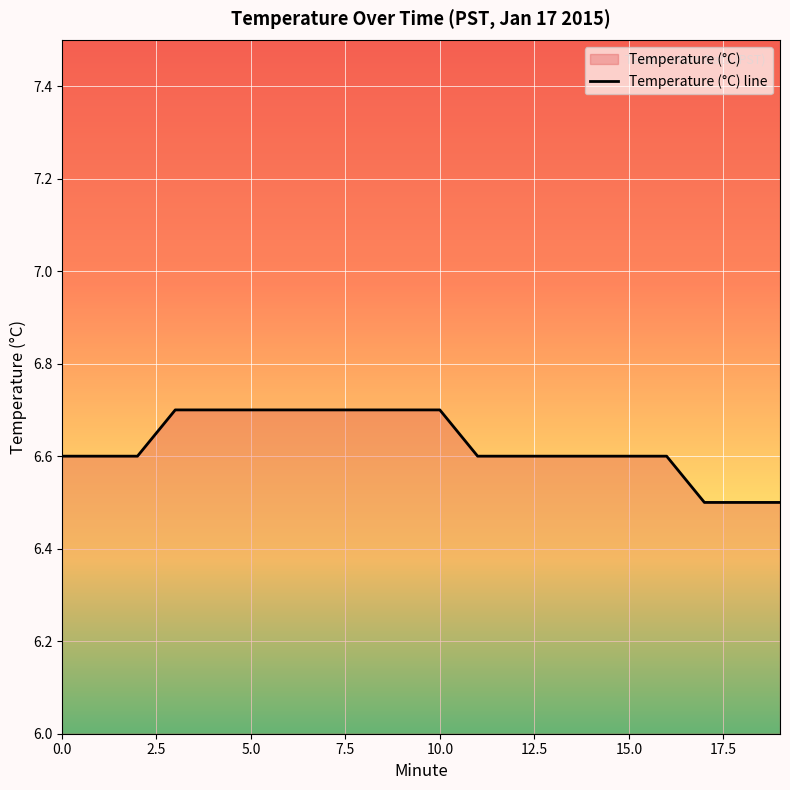

Which category has the lowest value across all series?

17